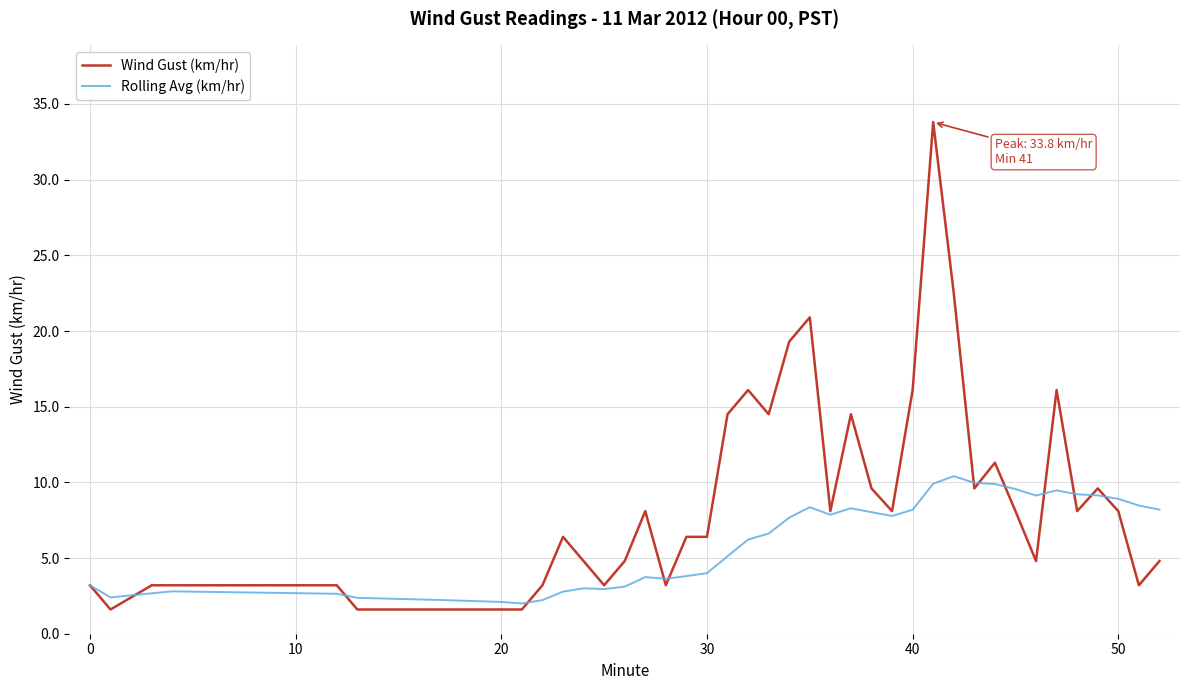

Rank the series by their average value, from highest to lowest.

Wind Gust (km/hr), Rolling Avg (km/hr)